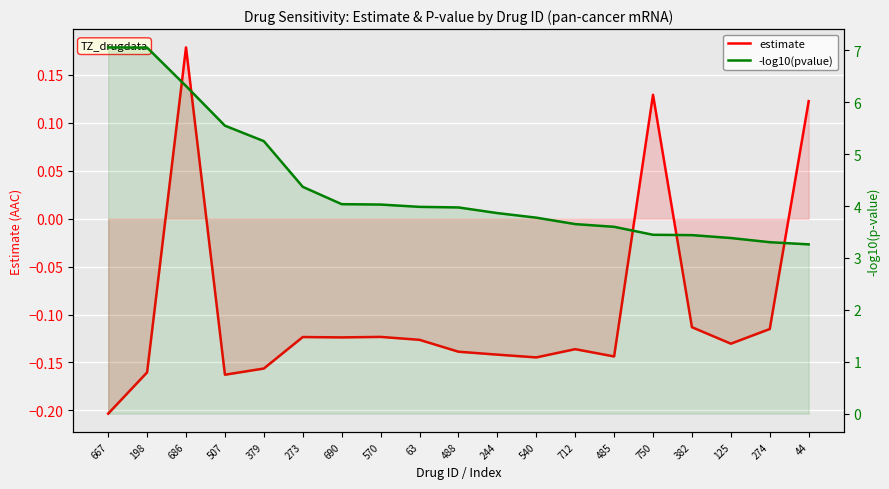

True or false: estimate has a value of -0.1 at 125.

True